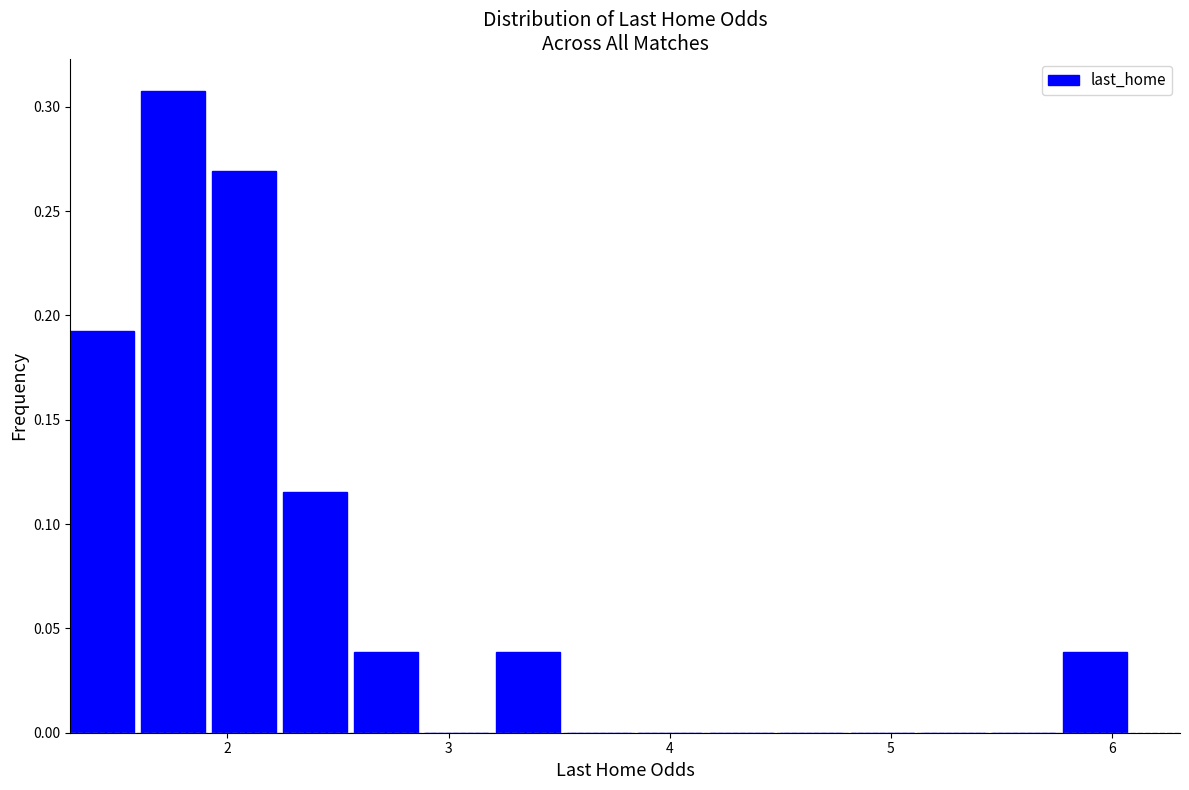

Read against the x-axis, roughly where is the centre of the tallest bar?

1.8